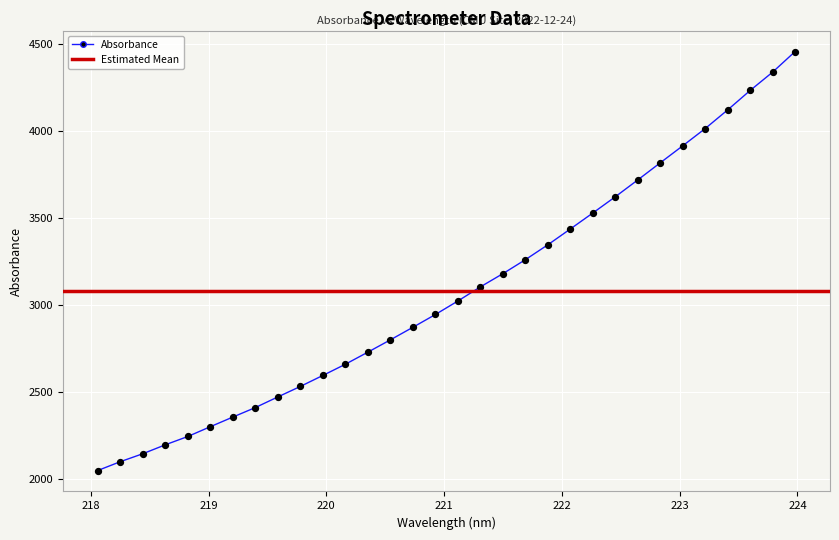

What is the ratio of the value at 219.0156 to the value at 223.9802?

0.5